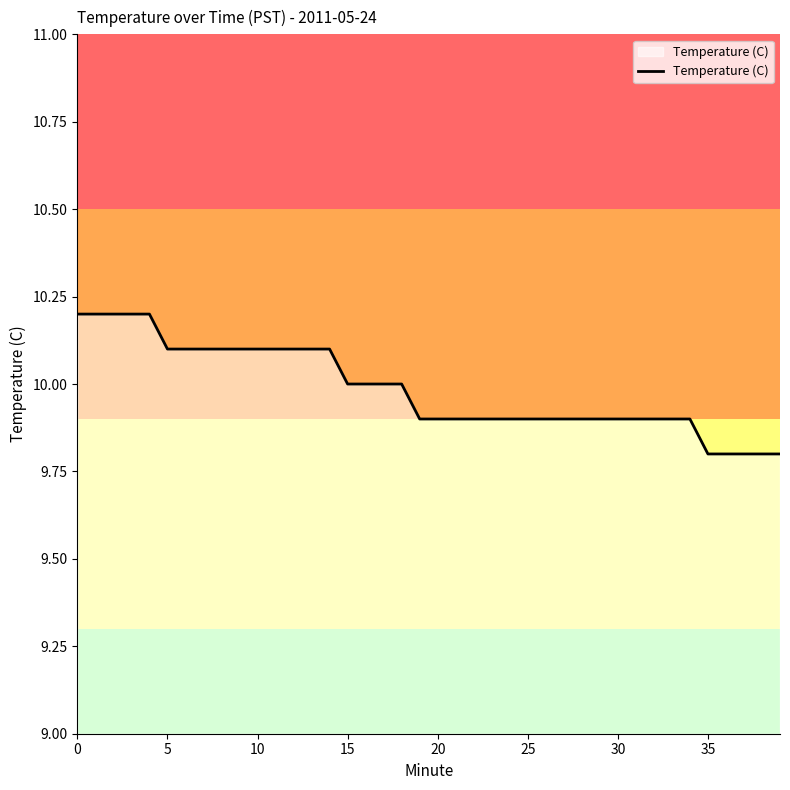

What is the smallest value displayed?

9.8